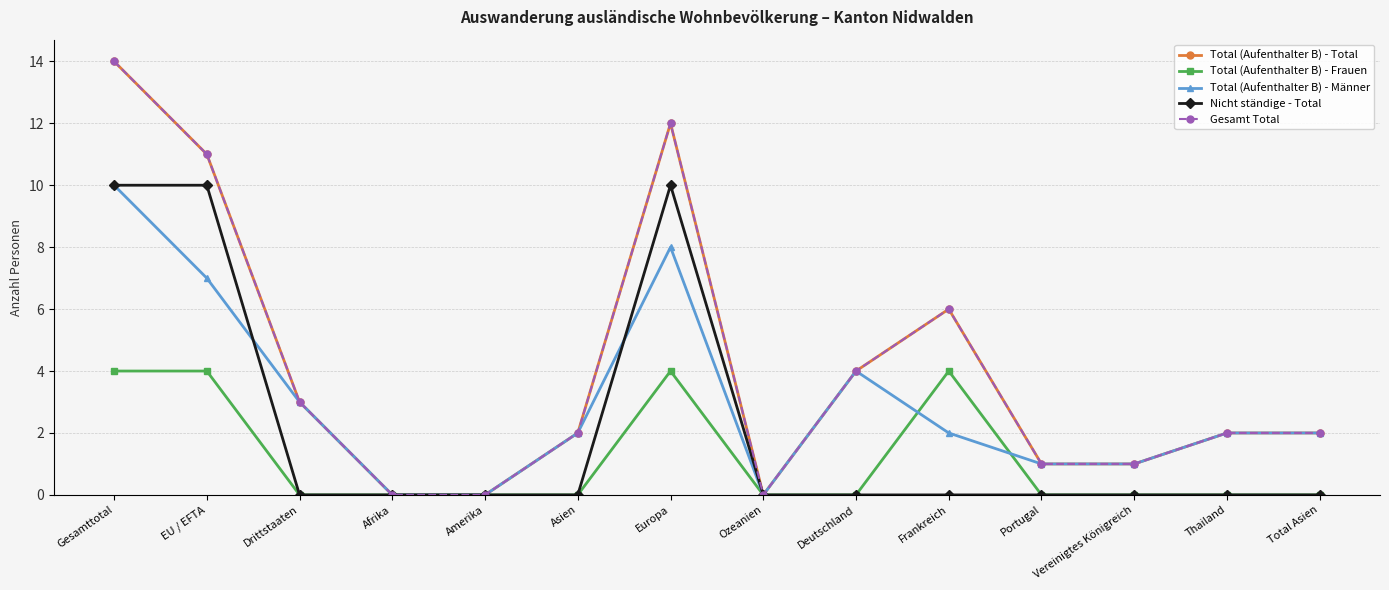

At which category is the sum across all series the highest?

Gesamttotal